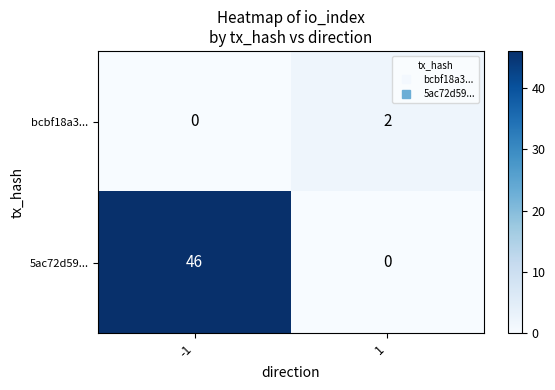

What is the average value of the 5ac72d59... series?

23